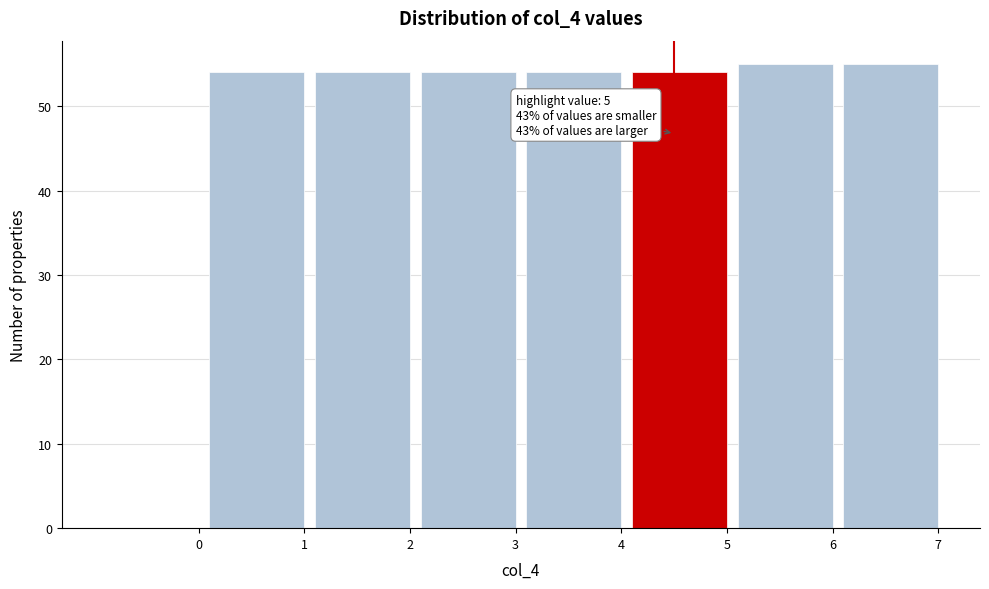

Reading left to right, transcribe all the data shown in this chart.

0=0	1=54	2=54	3=54	4=54	5=54	6=55	7=55